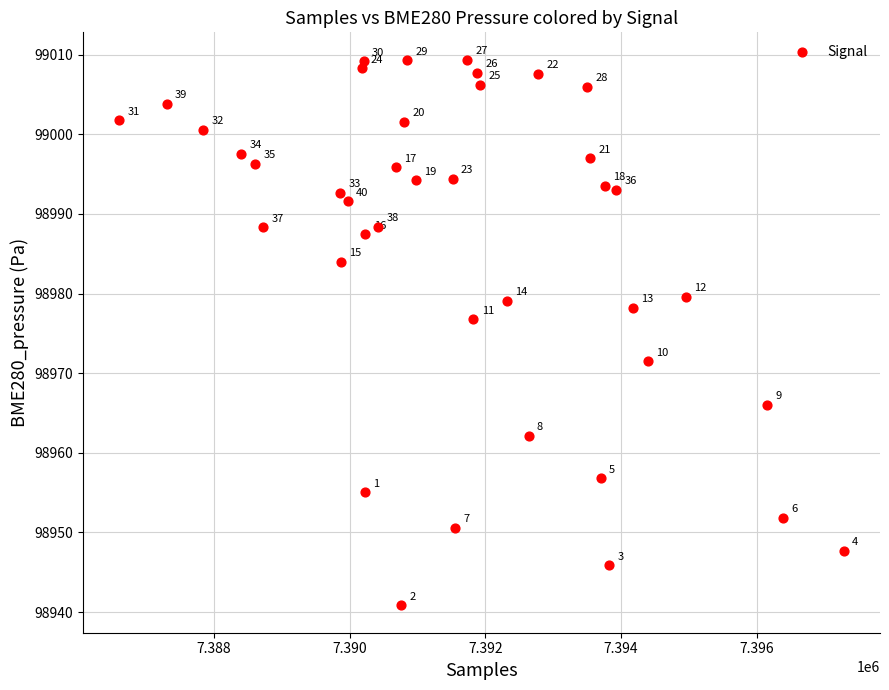

What Y value in the scatter plot is closest to 98975?

98976.8